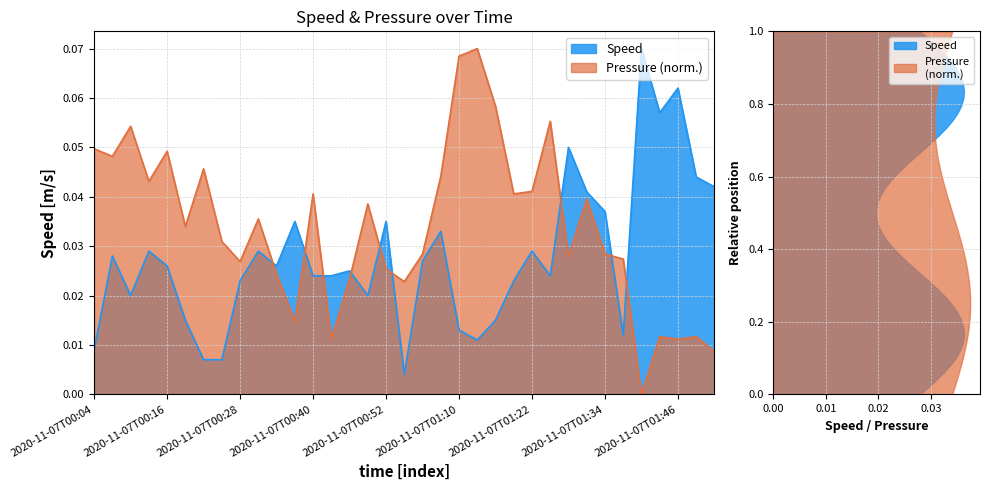

Which category has the highest value across all series?

2020-11-07T01:40